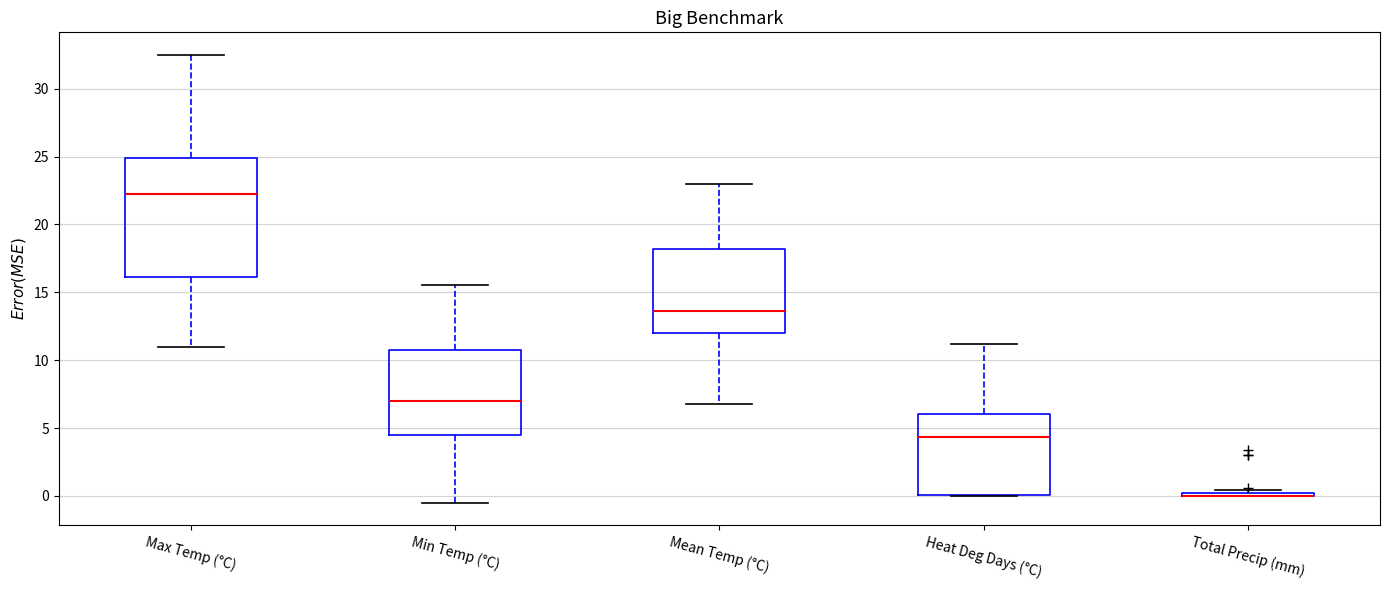

Reading left to right, read every box against the y-axis: the position of its median line, the range the box covers, and the ends of its whiskers. The values are not printed on the chart, so give them approximately, as read against the axis.

Max Temp (°C): median 22.5, box 16.0 to 25.0, whiskers 11.0 to 32.5
Min Temp (°C): median 7.0, box 4.5 to 11.0, whiskers -0.5 to 15.5
Mean Temp (°C): median 13.5, box 12.0 to 18.0, whiskers 7.0 to 23.0
Heat Deg Days (°C): median 4.5, box 0.0 to 6.0, whiskers 0.0 to 11.0
Total Precip (mm): box collapsed to a line at 0.0, whiskers 0.0 to 0.5